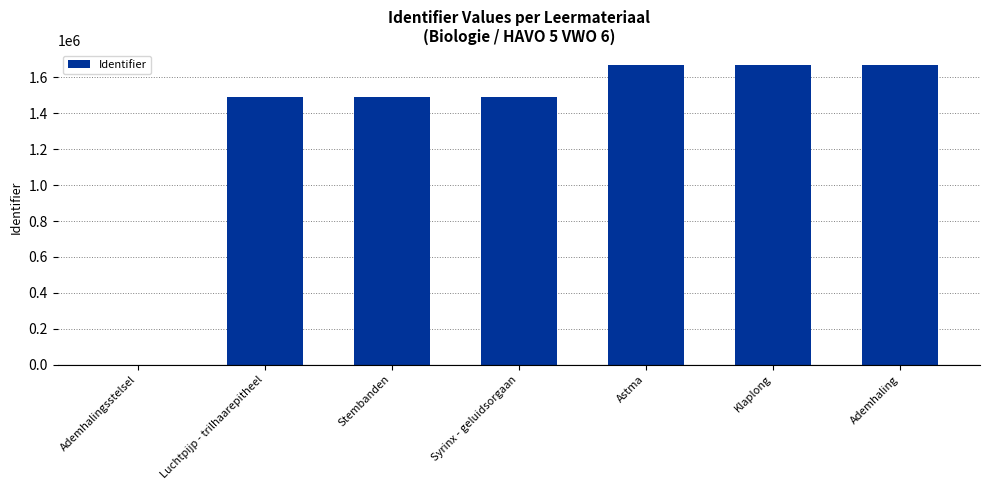

True or false: the data shows 1162658 at Ademhaling.

False